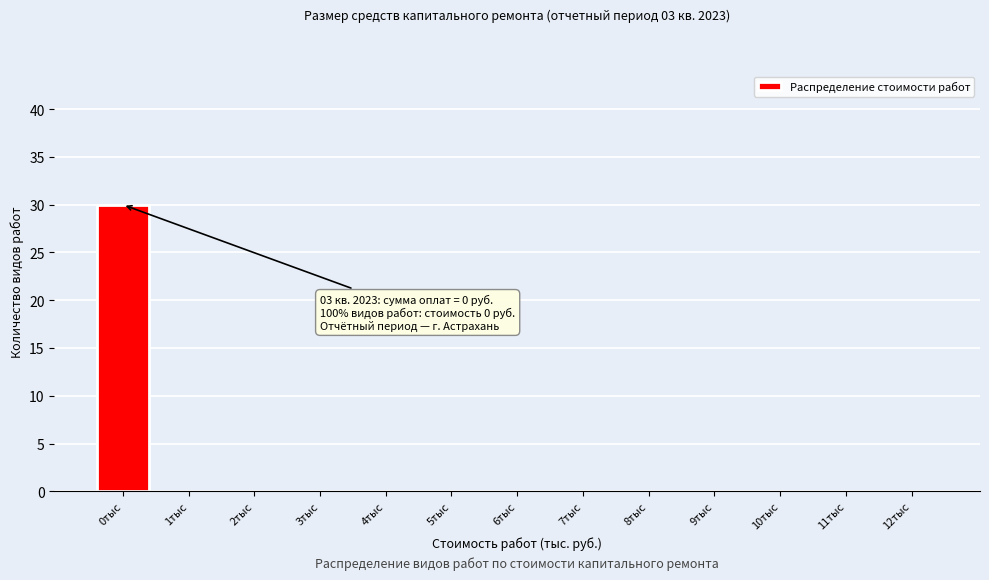

Reading left to right, transcribe all the data shown in this chart.

0тыс=30	1тыс=0	2тыс=0	3тыс=0	4тыс=0	5тыс=0	6тыс=0	7тыс=0	8тыс=0	9тыс=0	10тыс=0	11тыс=0	12тыс=0